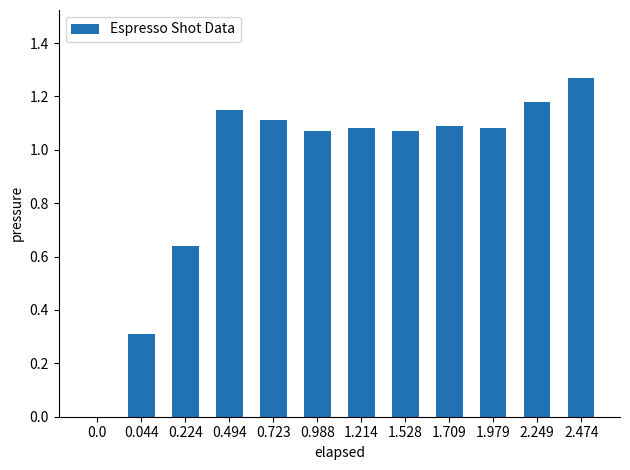

Are the bars horizontal?

No